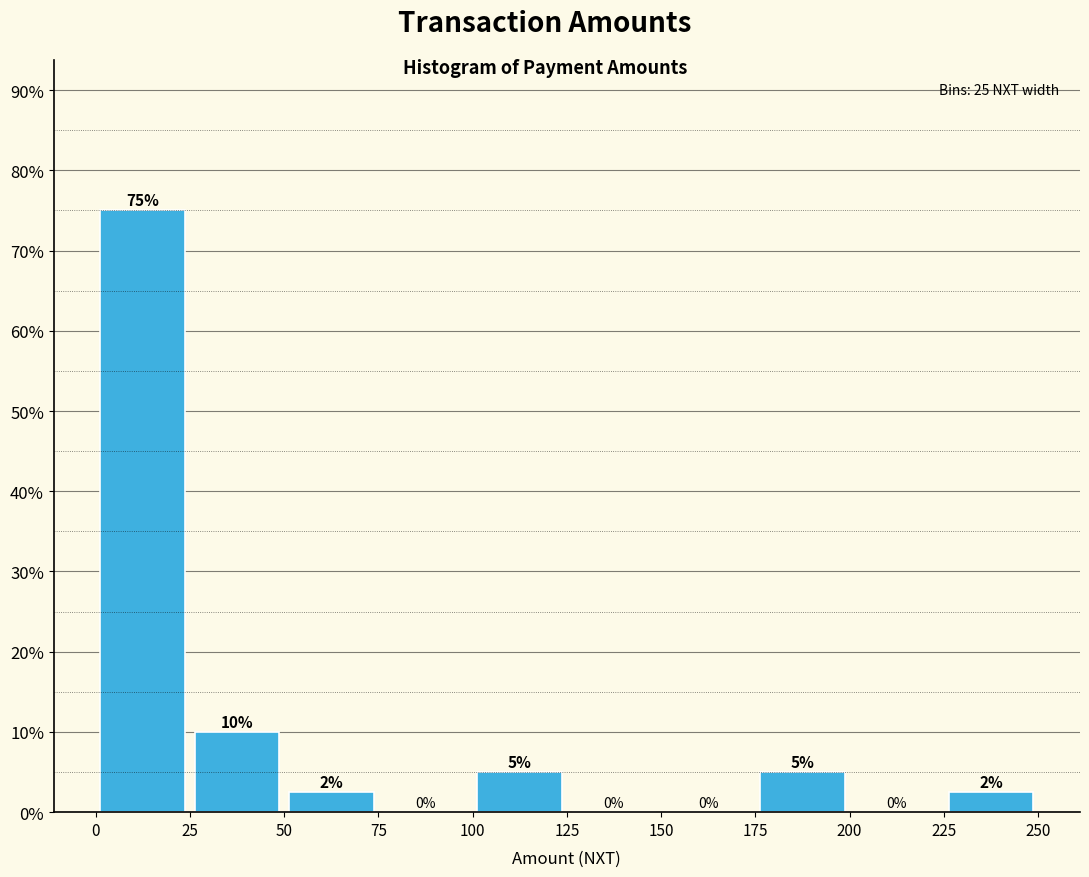

Over which range of the x-axis is the bar tallest?

0 to 25